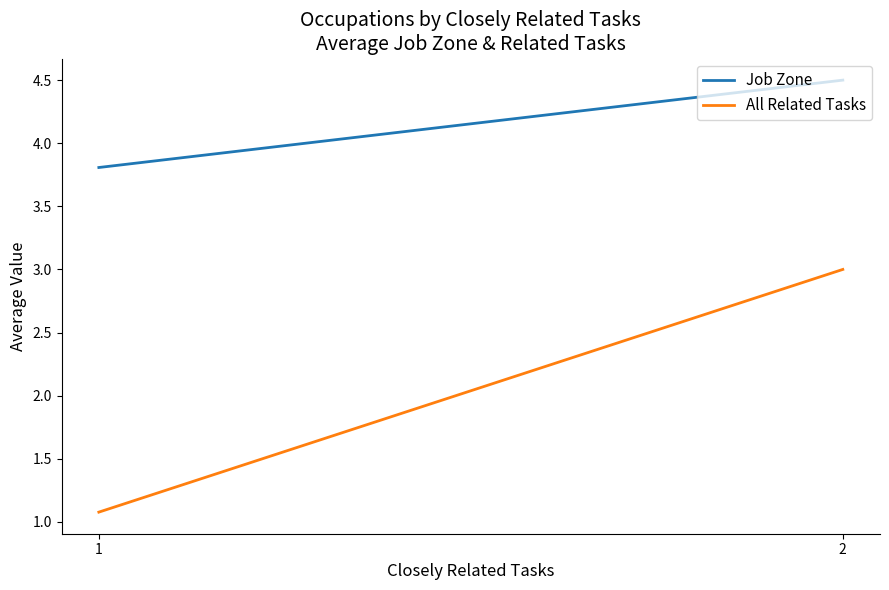

Which label corresponds to the largest value in the chart?

2